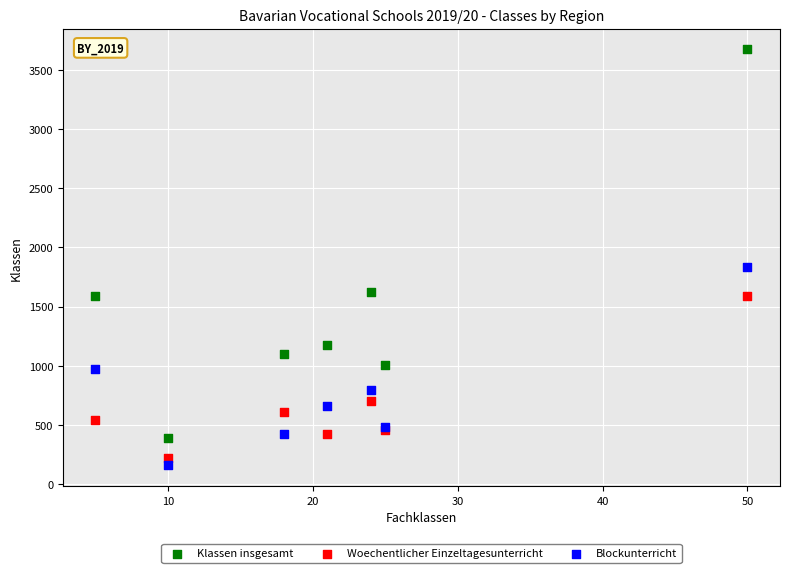

Which series has the largest Y range (max minus min)?

Klassen insgesamt